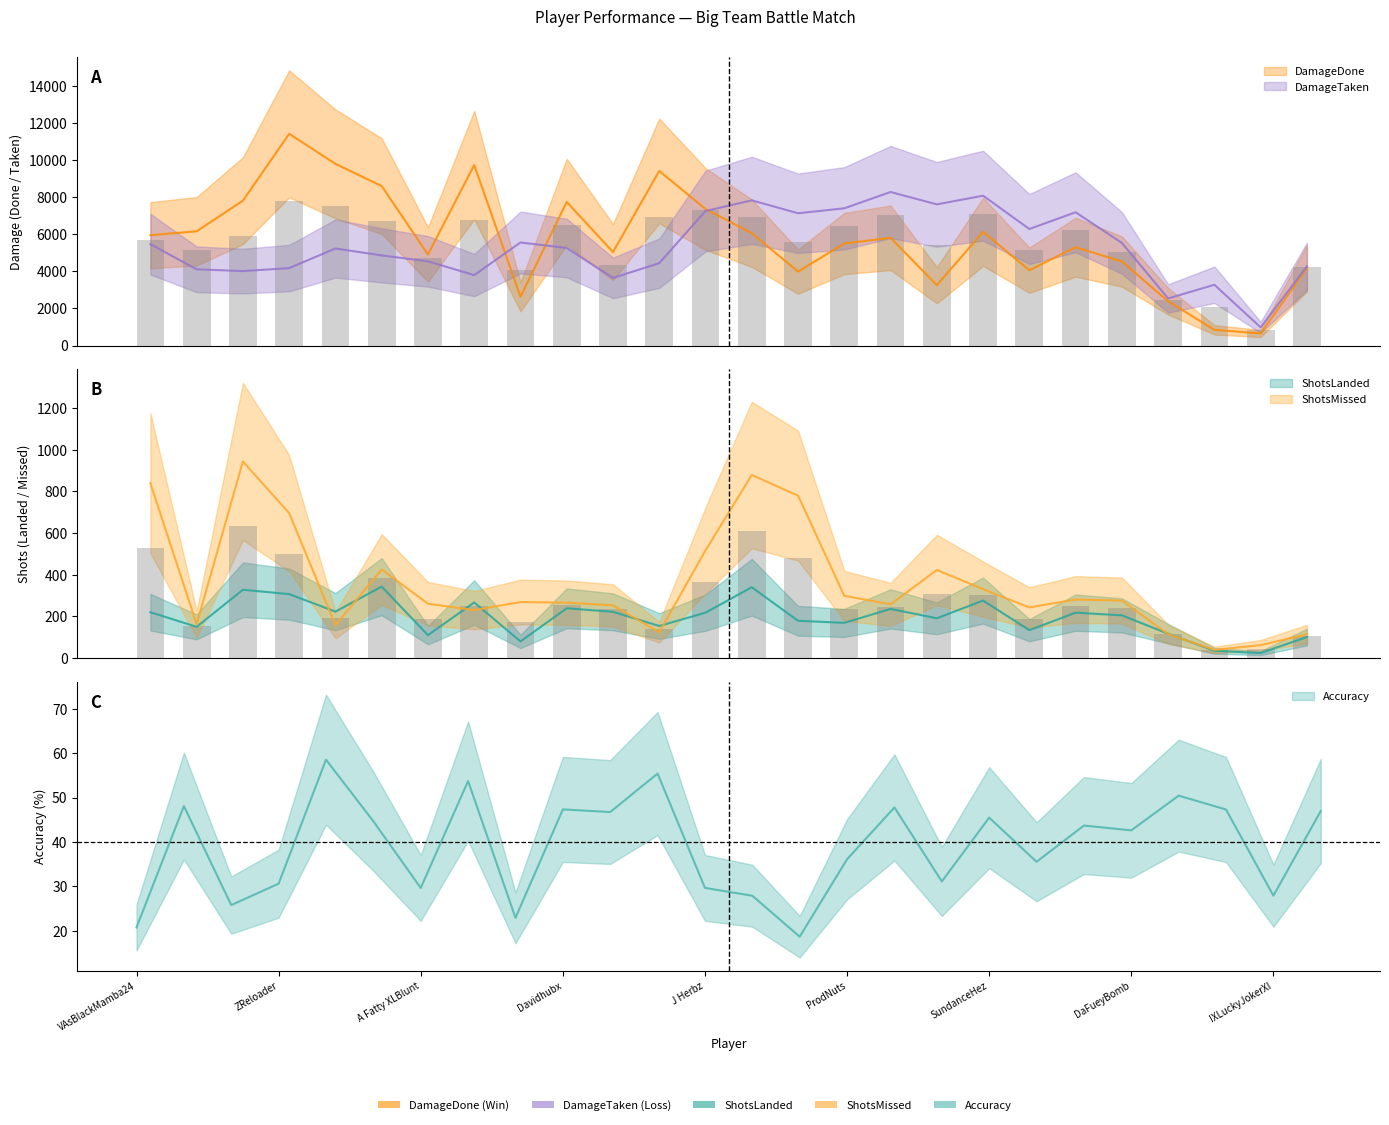

The DamageDone series shows 5955.0 at VAsBlackMamba24. True or false?

True